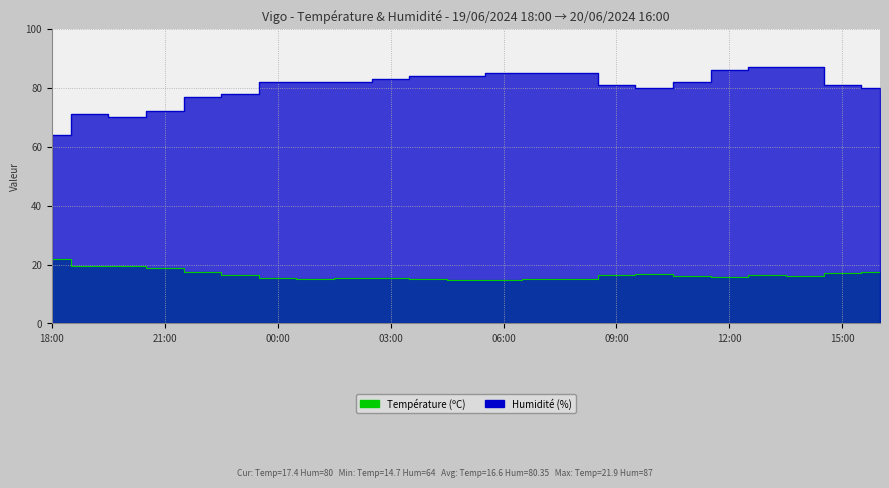

What is the label of the 4th point from the left?

21:00